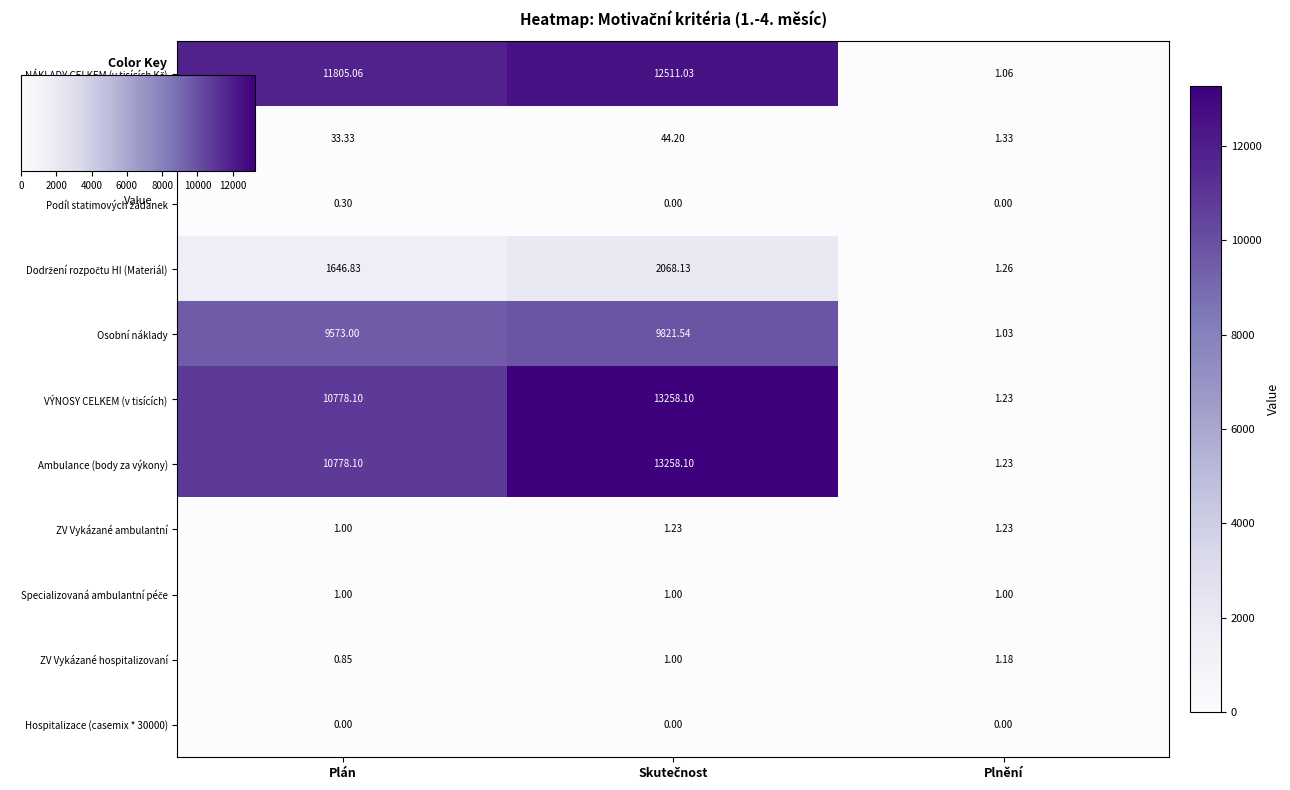

Where is Ambulance (body za výkony) nearest to the value 6629?

Plán